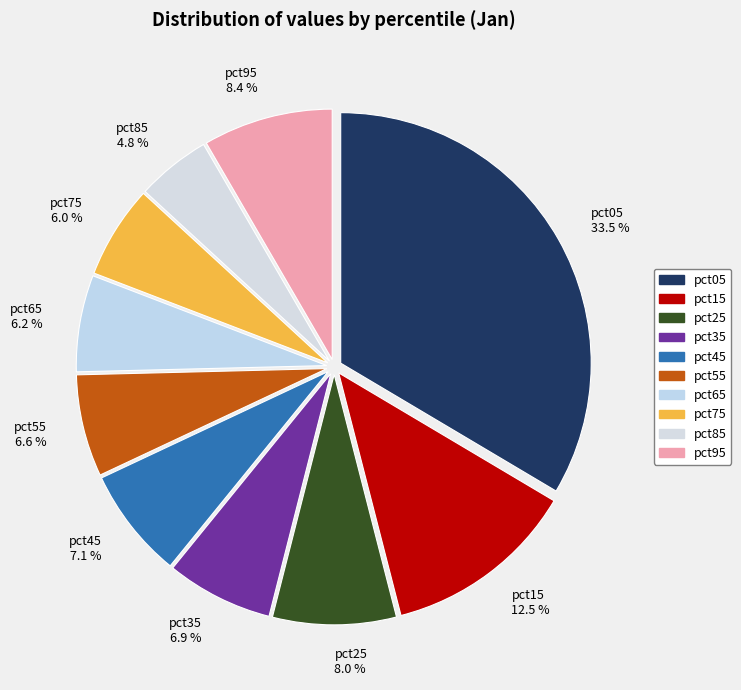

Does pct45 represent more than half of the total?

No